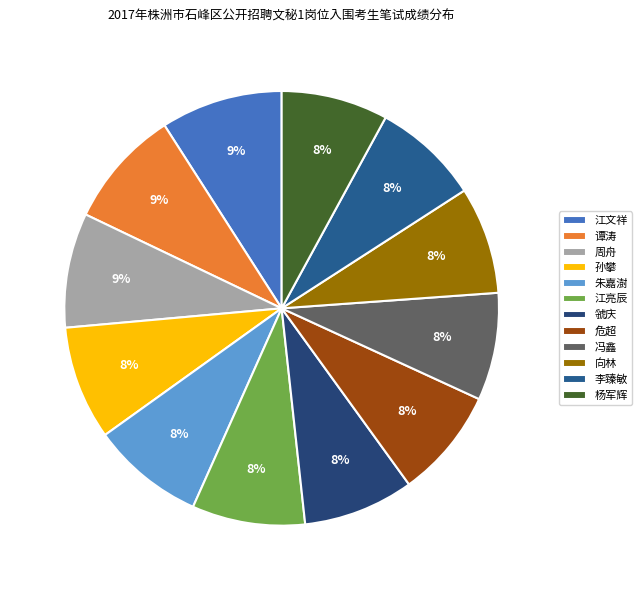

True or false: 危超 accounts for 19% of the total.

False